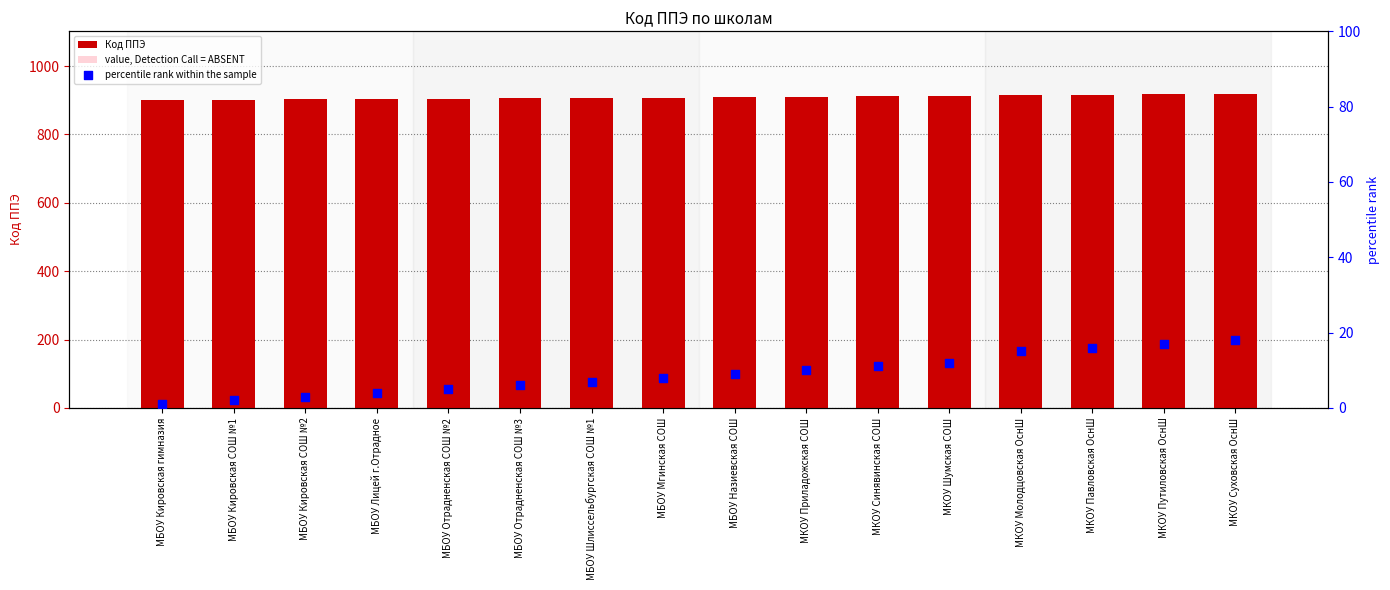

Which series reaches the maximum Y coordinate?

Код ППЭ